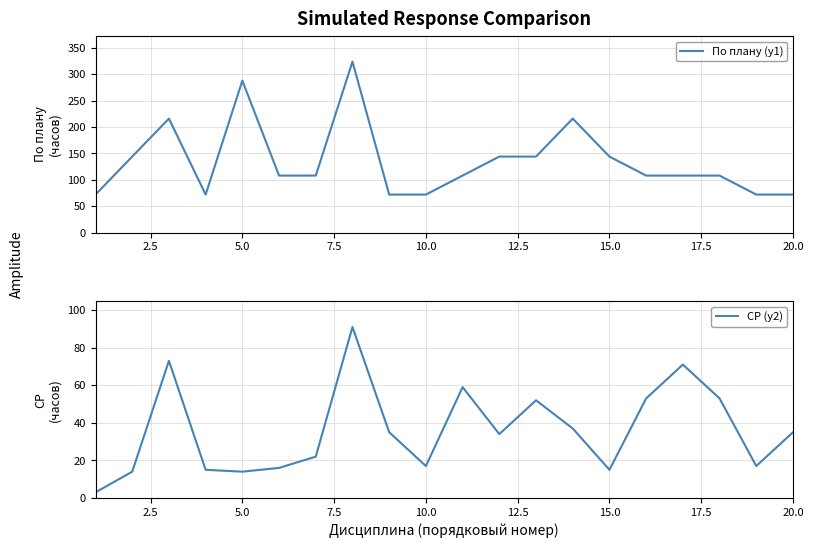

How many lines are shown in the chart?

2